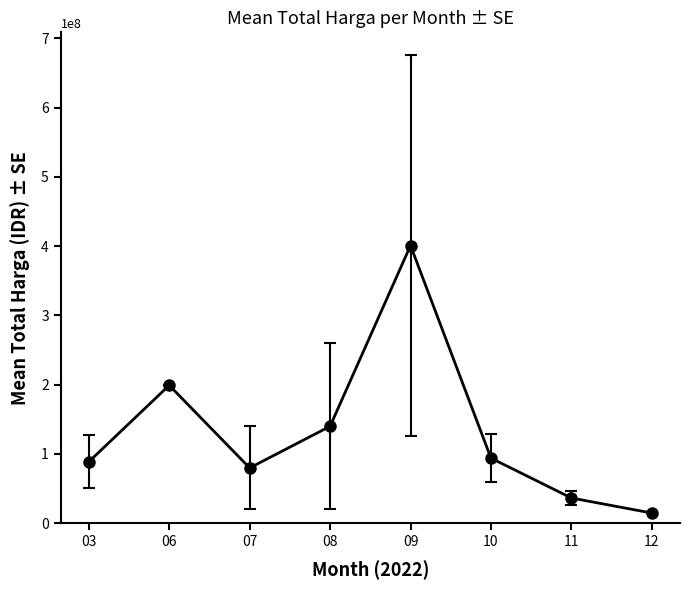

What is the smallest value displayed?

14750000.0